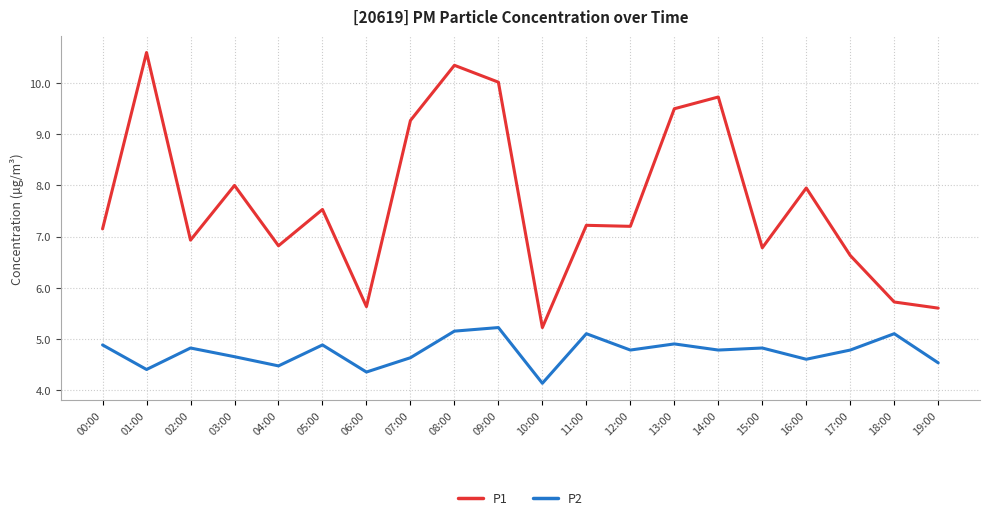

What position from the right is 09:00?

11